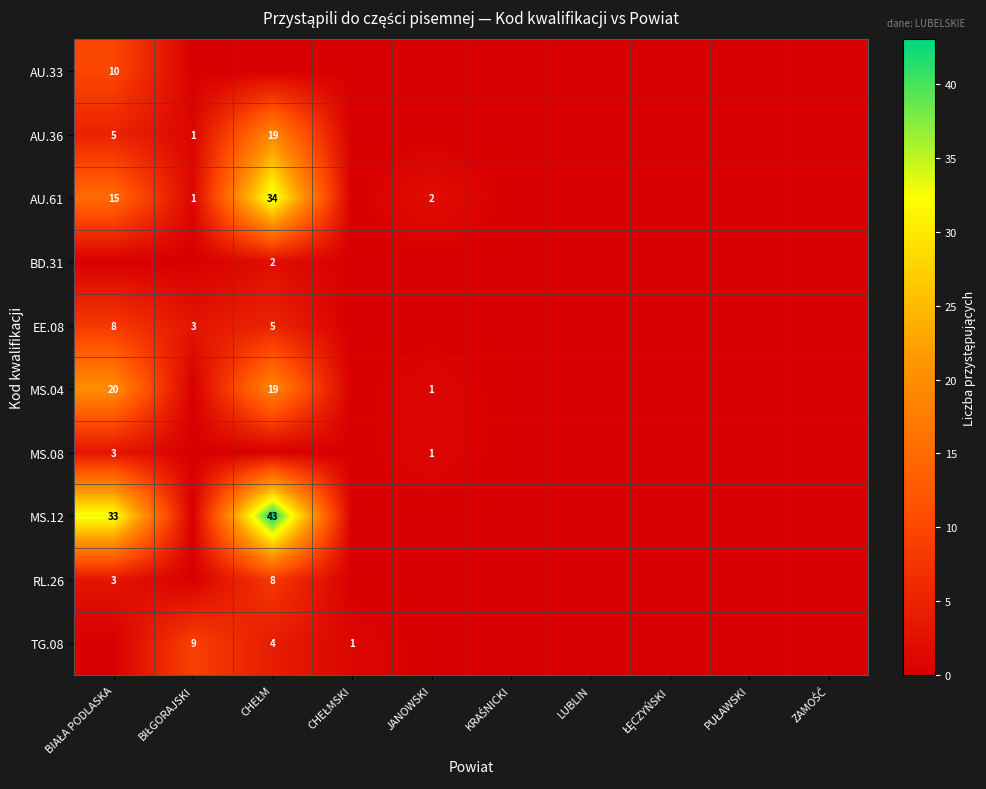

How many positive values does the MS.04 series have?

3